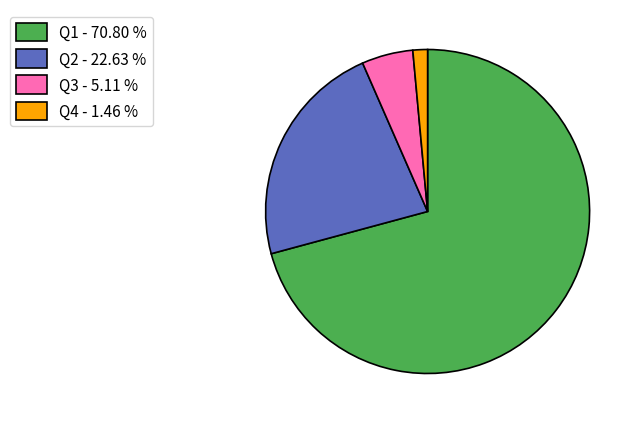

Is there a majority slice in this chart?

Yes